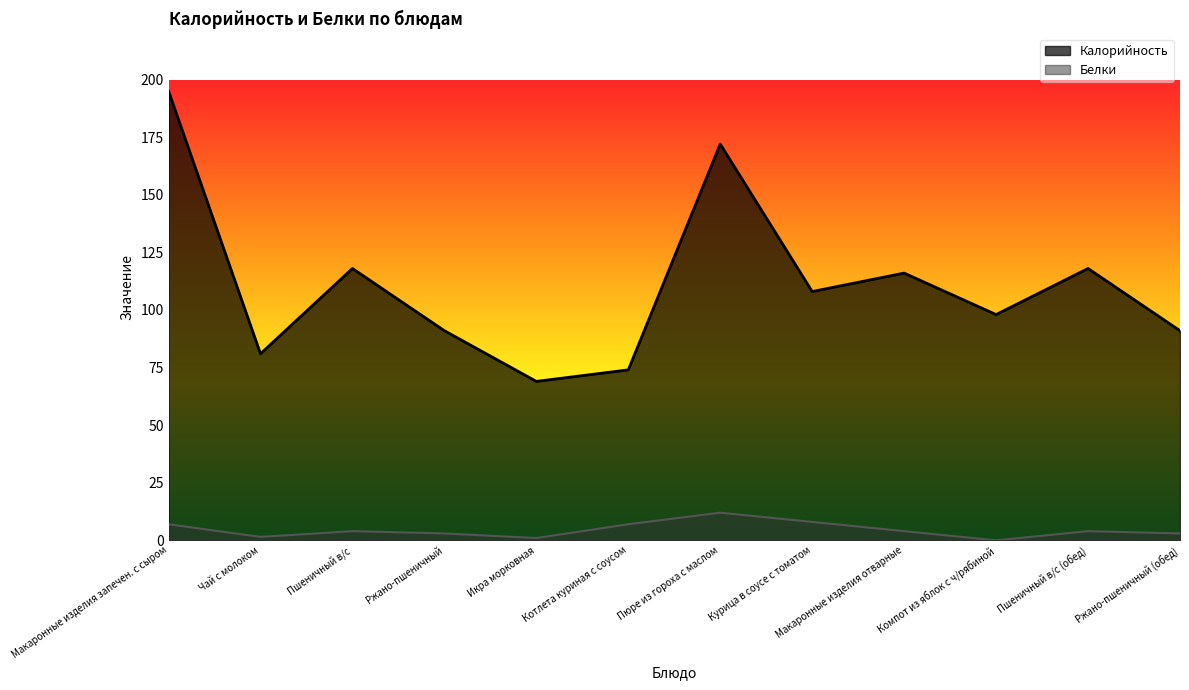

Where is the first local minimum for Белки?

Чай с молоком